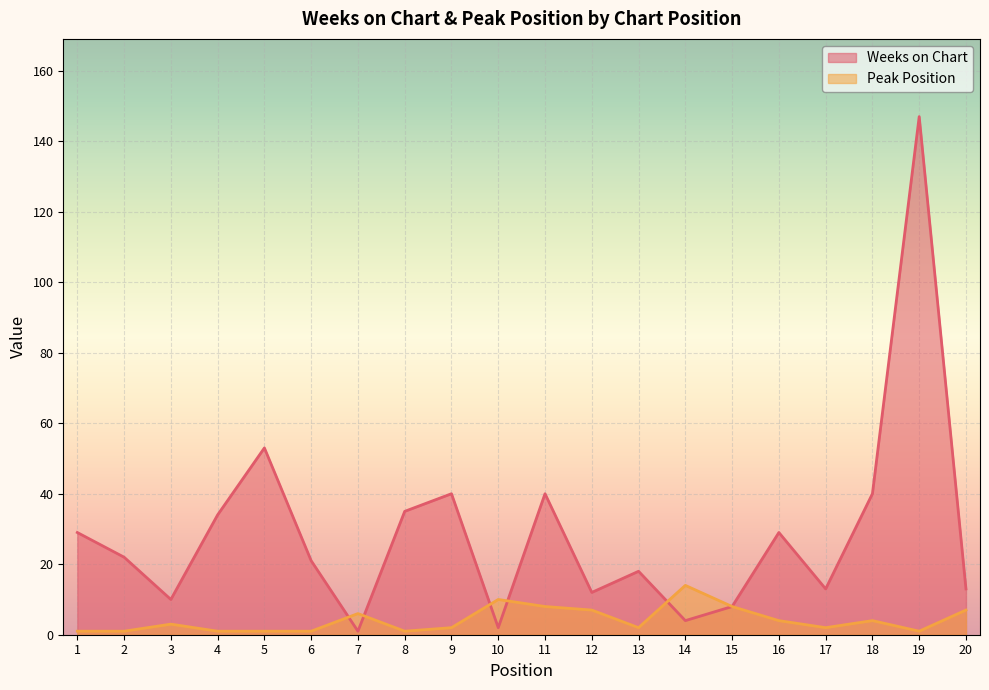

How many series are shown in this chart?

2